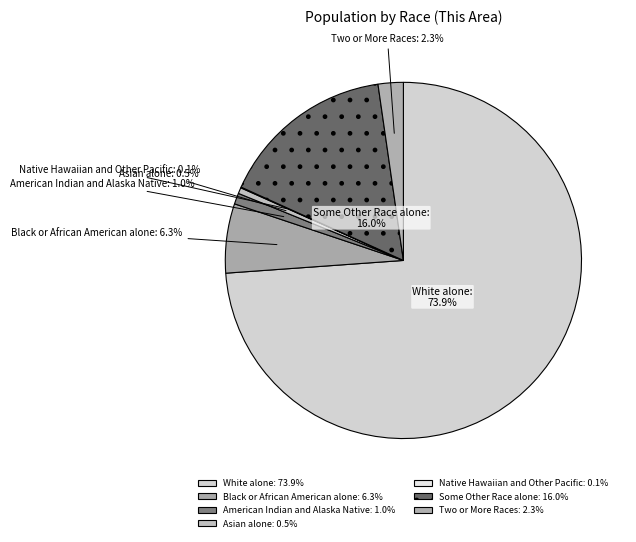

What is the ratio of the value at Asian alone to the value at Black or African American alone?

0.1